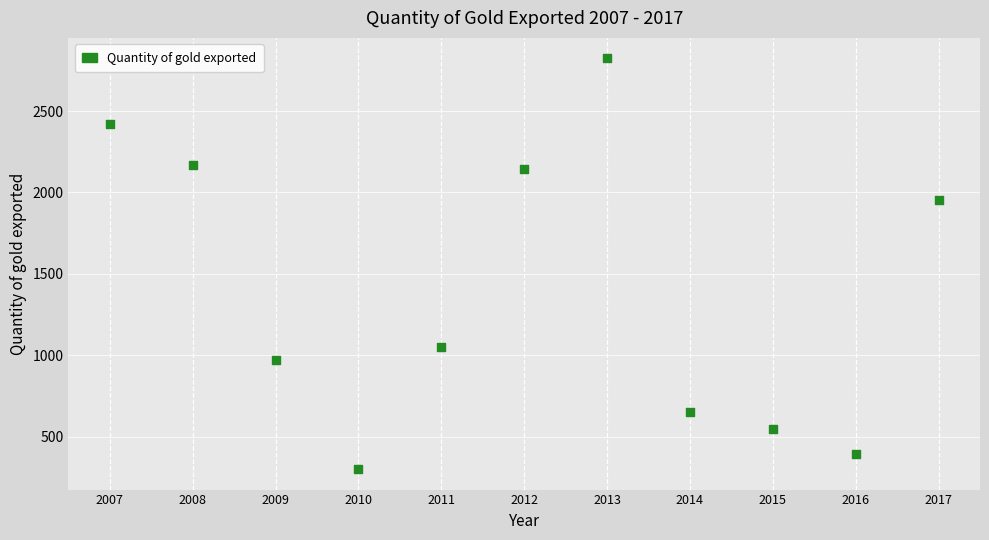

What is the range of X values (max minus min)?

10.0